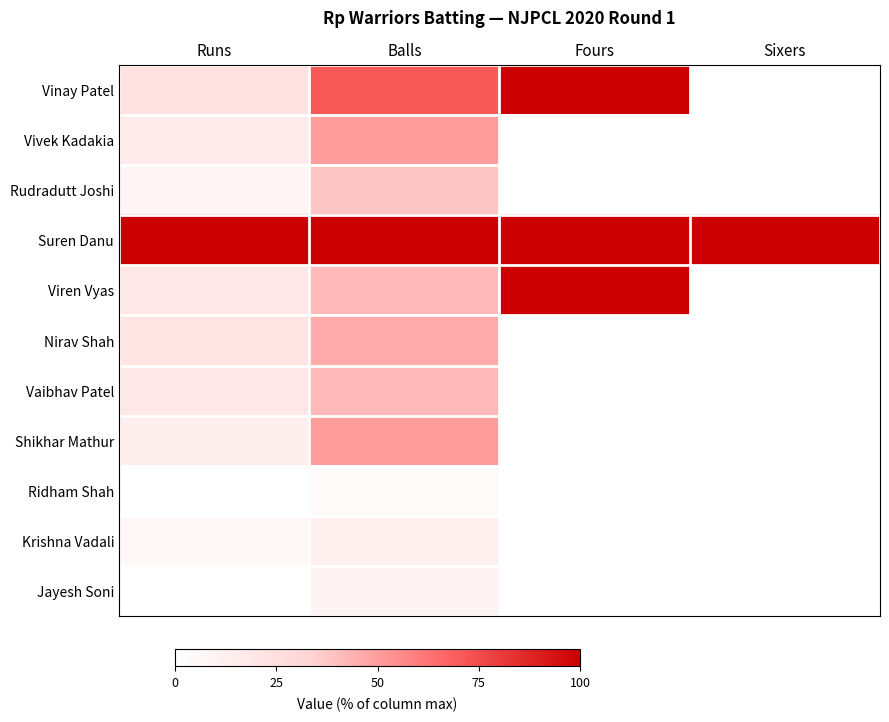

Rank the series at Sixers from lowest to highest value.

Vinay Patel, Vivek Kadakia, Rudradutt Joshi, Viren Vyas, Nirav Shah, Vaibhav Patel, Shikhar Mathur, Ridham Shah, Krishna Vadali, Jayesh Soni, Suren Danu